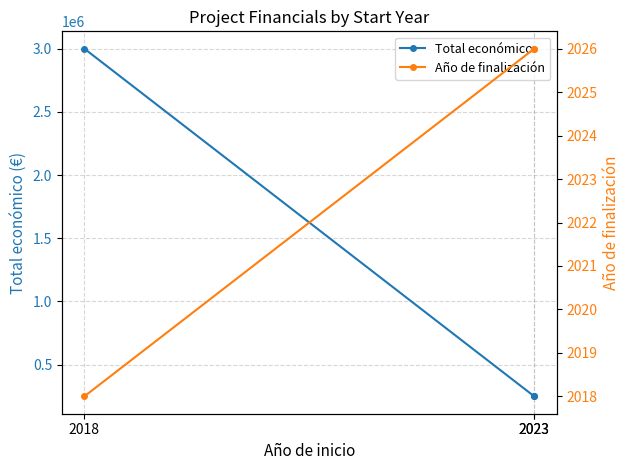

Which has a higher value, 2023 or 2018?

2018